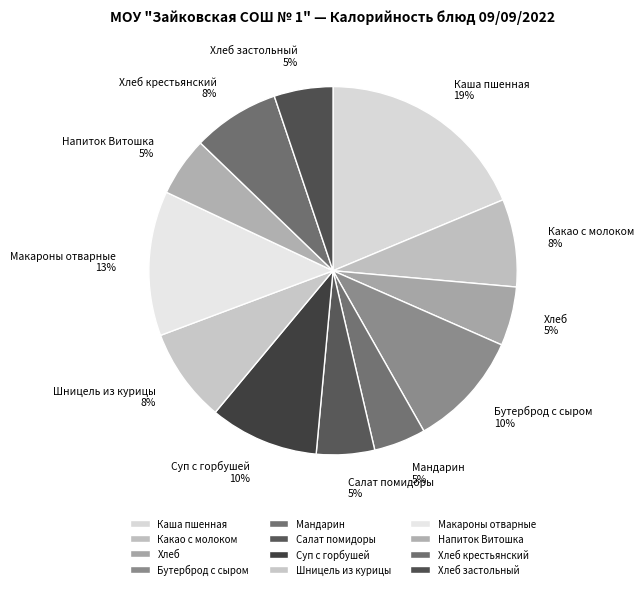

Is it true that Макароны отварные is 5% of the pie?

False